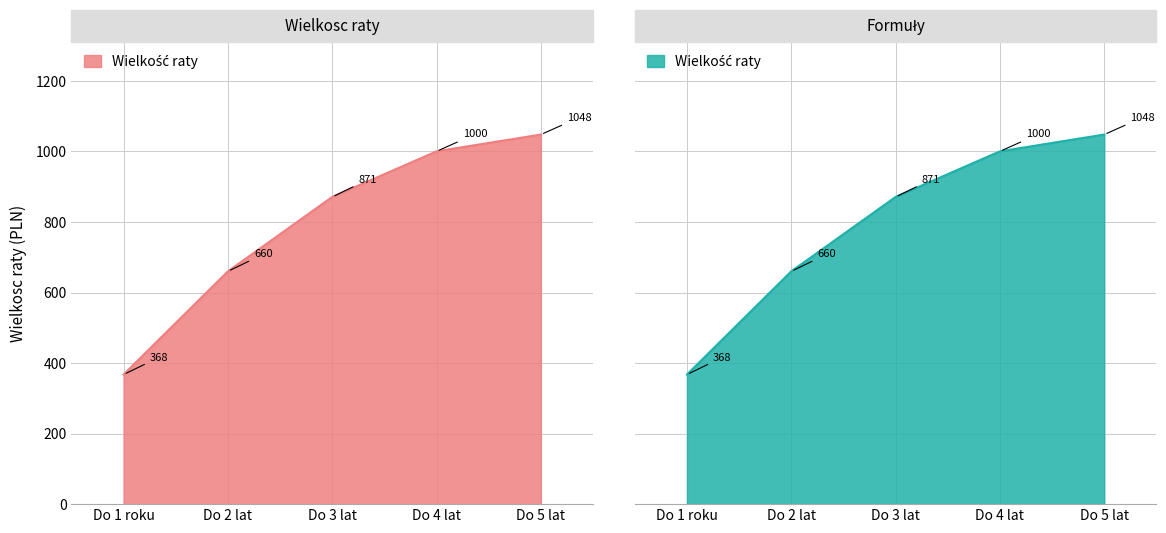

What is the smallest value displayed?

367.5